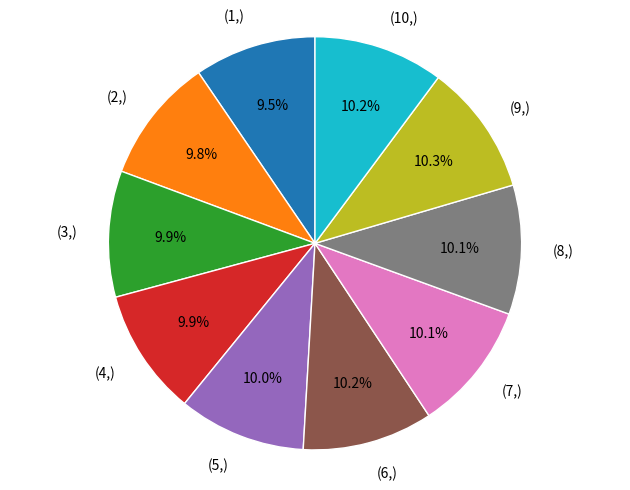

Is there a majority slice in this chart?

No